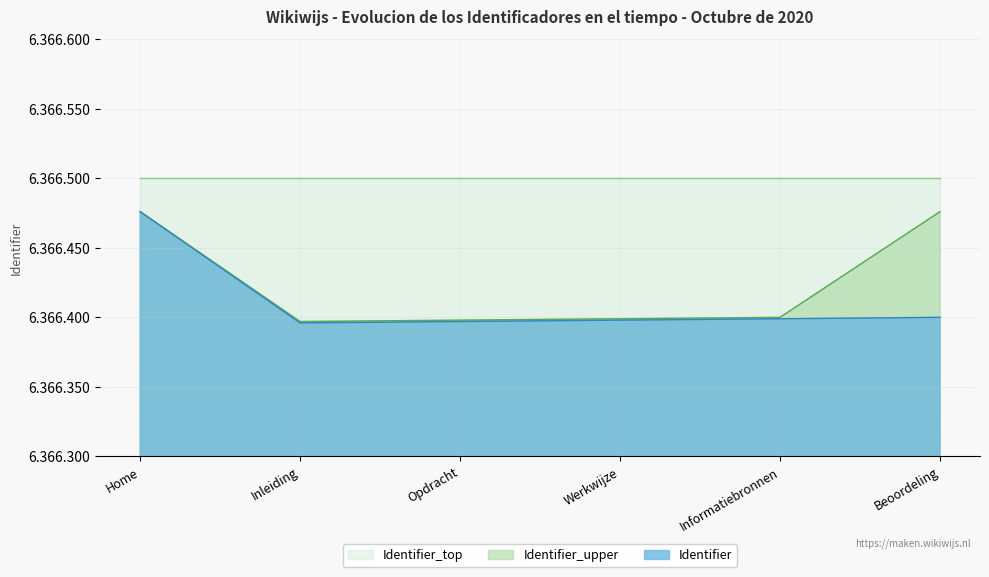

The value of Identifier_upper at Informatiebronnen is 8522771. True or false?

False